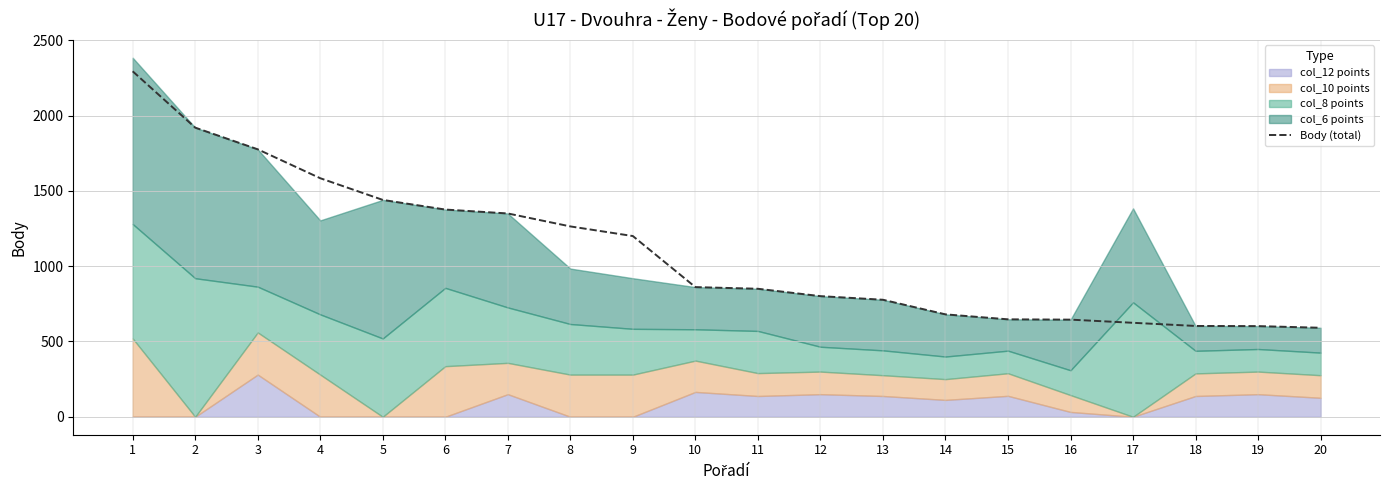

Where is the data nearest to the value 1442?

5